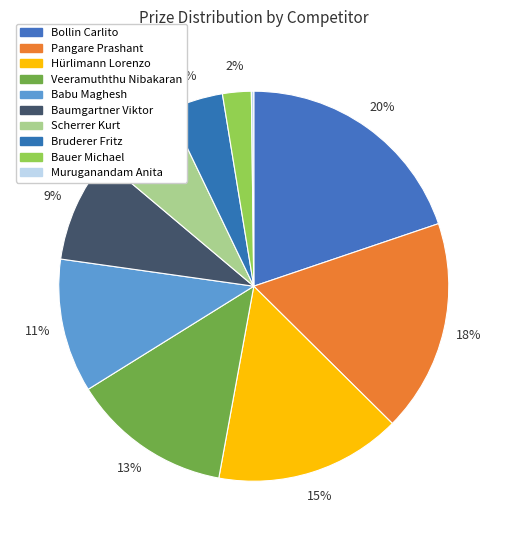

To the nearest percent, what is the combined percentage of Bruderer Fritz and Veeramuththu Nibakaran?

18%